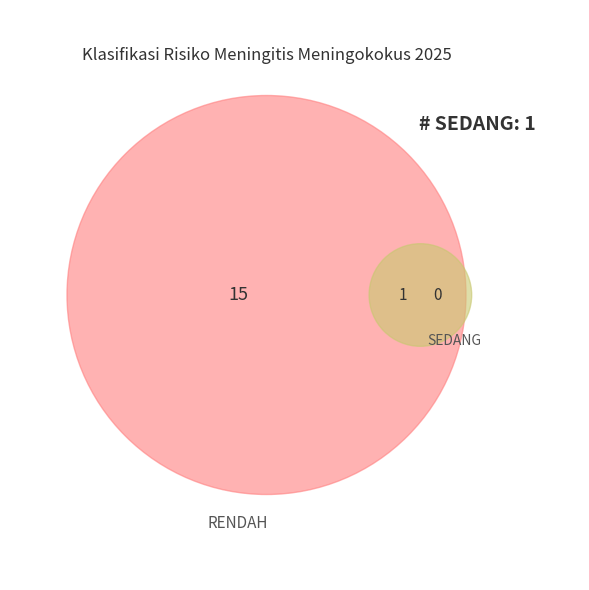

What percentage is the SEDANG slice, to the nearest percent?

6%